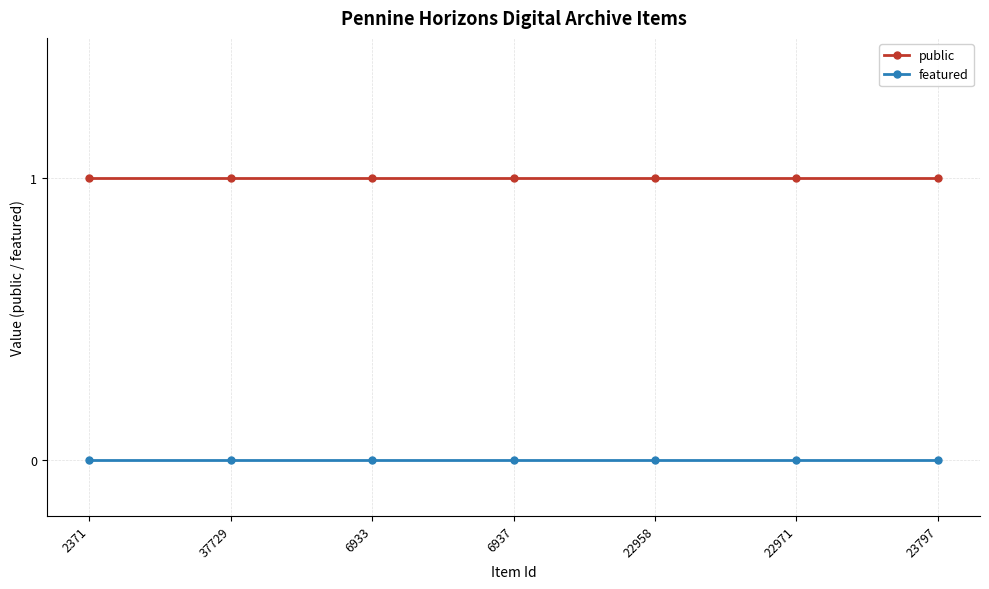

What is the total value across all series at 2371?

1